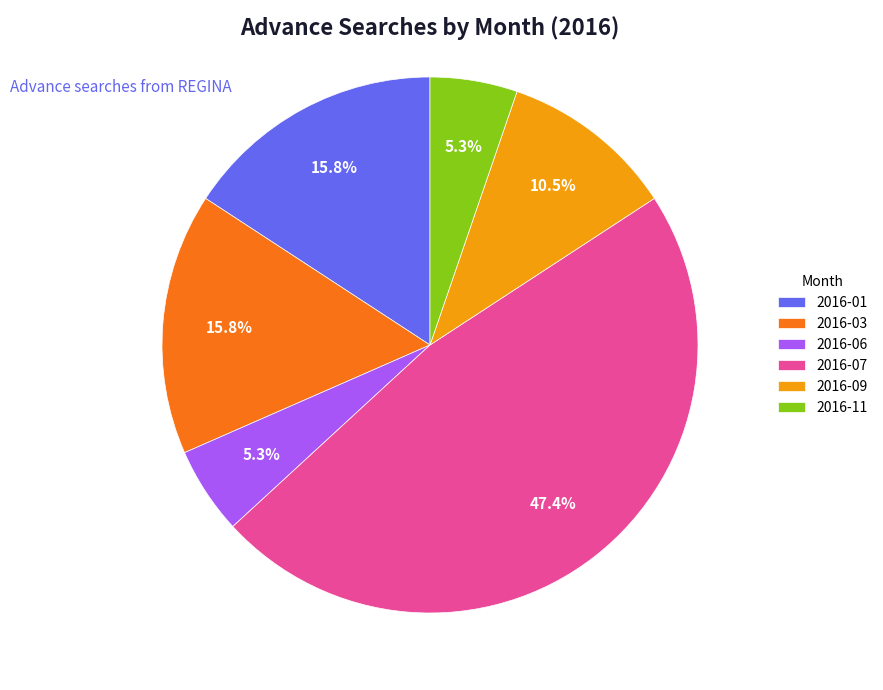

Do 2016-09 and 2016-06 together represent more than half of the pie?

No